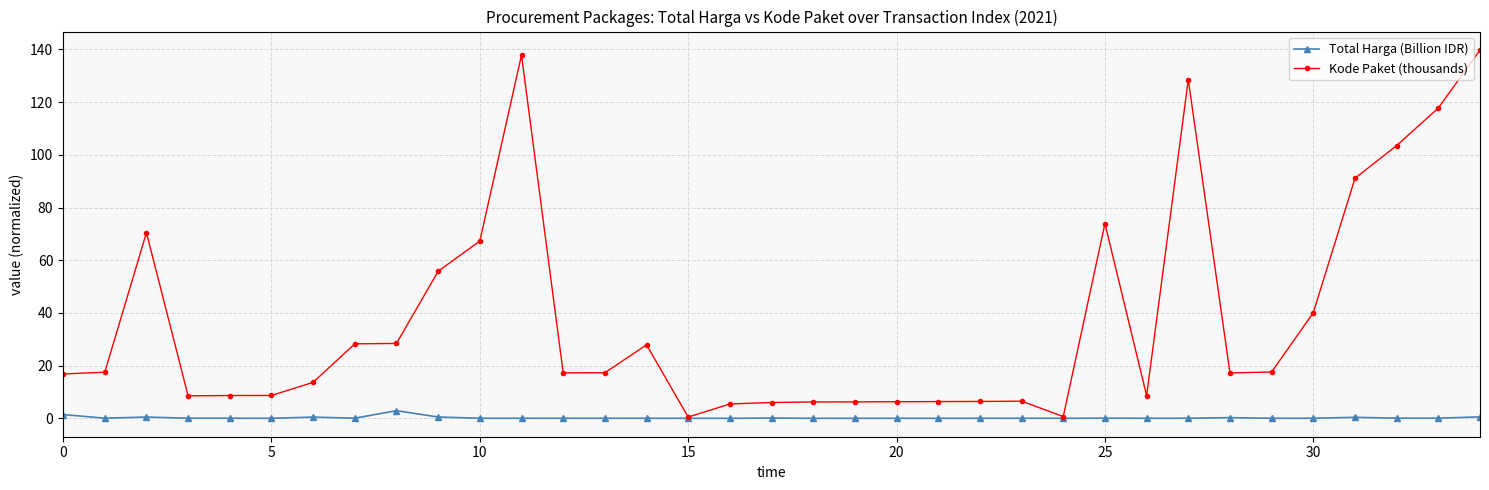

What is the greatest value displayed?

139.8